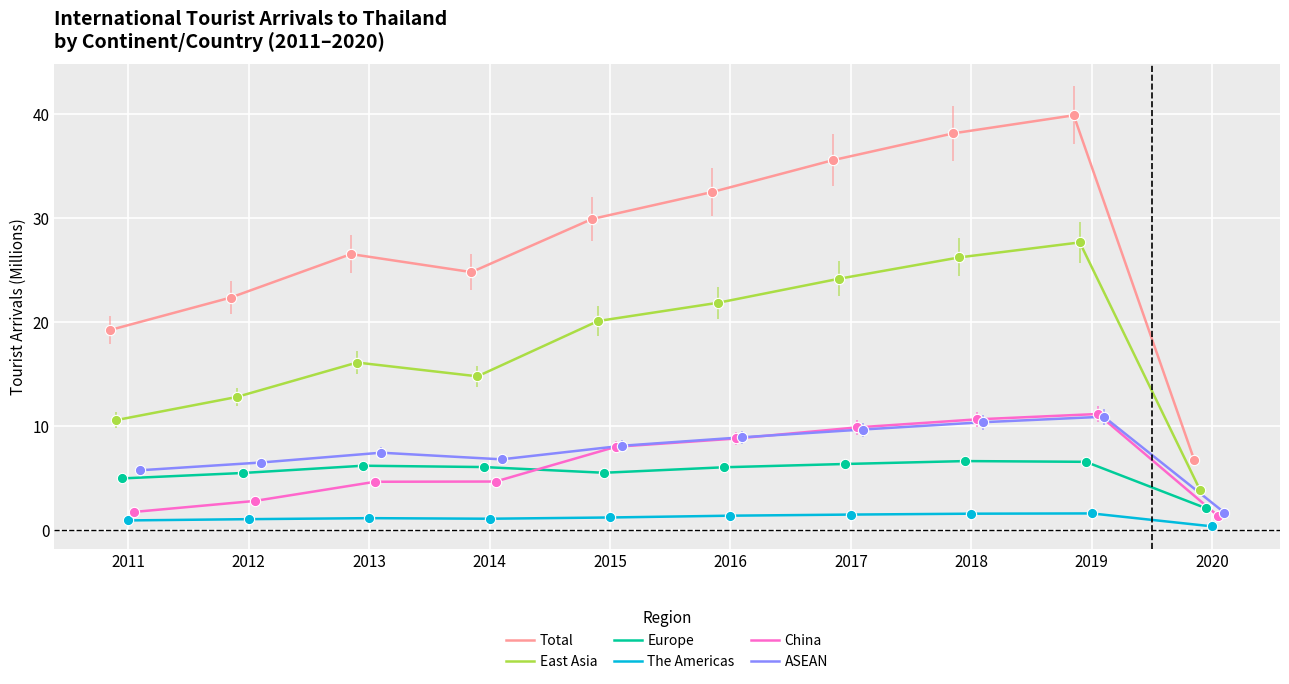

Which series contains the highest Y value?

Total